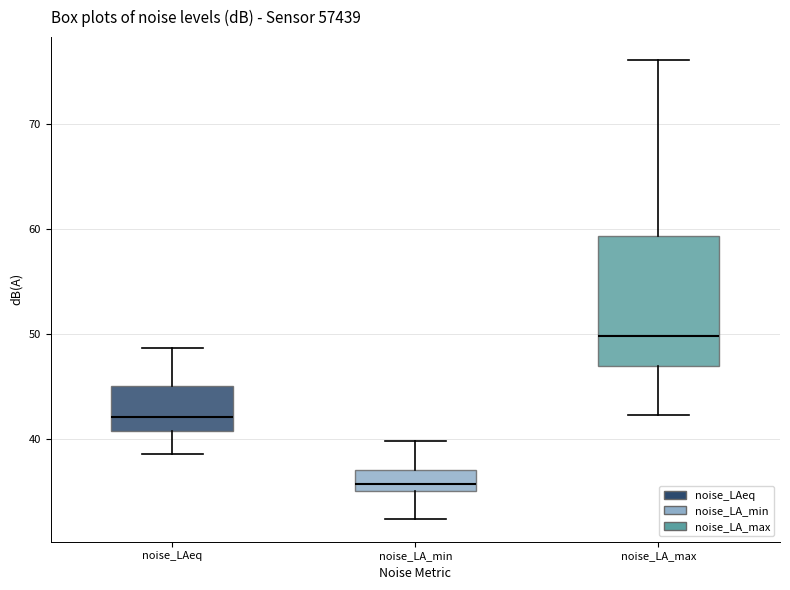

Reading left to right, read every box against the y-axis: the position of its median line, the range the box covers, and the ends of its whiskers. The values are not printed on the chart, so give them approximately, as read against the axis.

noise_LAeq: median 42, box 41 to 45, whiskers 39 to 49
noise_LA_min: median 36, box 35 to 37, whiskers 32 to 40
noise_LA_max: median 50, box 47 to 59, whiskers 42 to 76